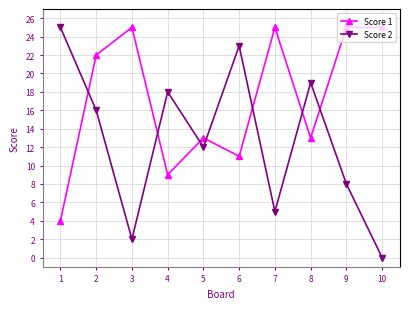

Rank the series by their average value, from highest to lowest.

Score 1, Score 2